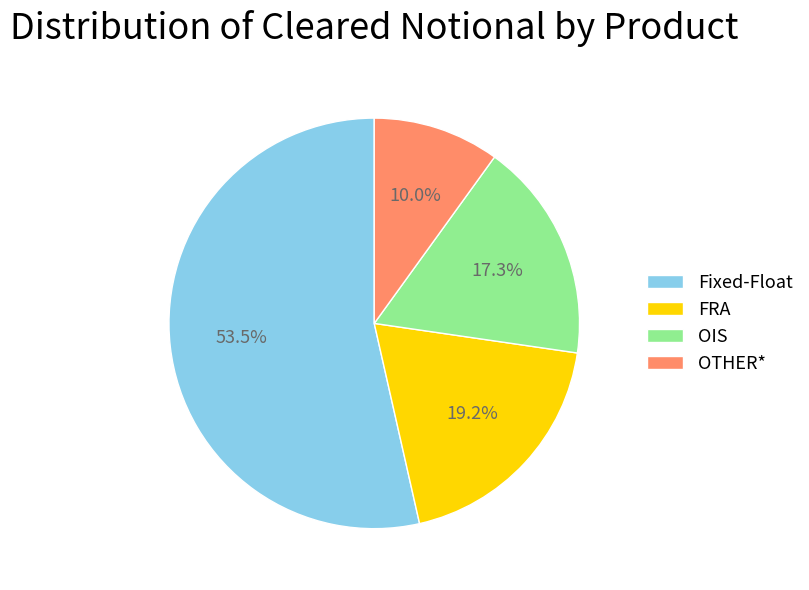

Which slice is the largest?

Fixed-Float